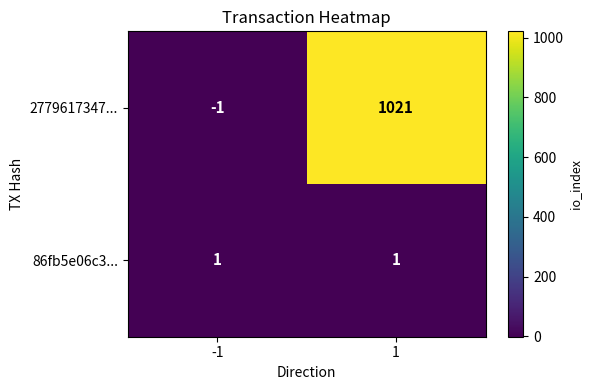

Rank the series by their average value, from lowest to highest.

86fb5e06c3..., 2779617347...